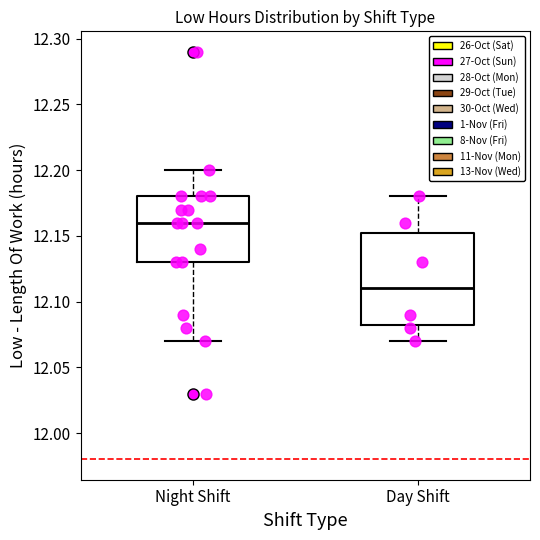

Which box is the tallest, from its lower edge to its upper edge?

Day Shift